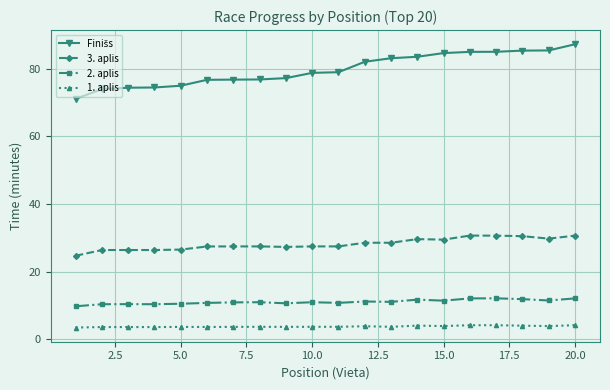

What is the sum of all 2. aplis values?

220.6